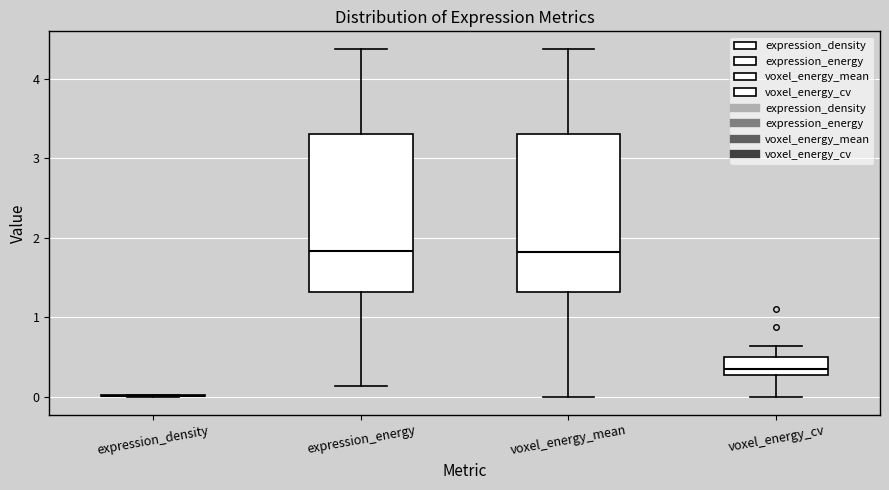

Reading left to right, read every box against the y-axis: the position of its median line, the range the box covers, and the ends of its whiskers. The values are not printed on the chart, so give them approximately, as read against the axis.

expression_density: box collapsed to a line at 0.0, whiskers 0.0 to 0.0
expression_energy: median 1.8, box 1.3 to 3.3, whiskers 0.1 to 4.4
voxel_energy_mean: median 1.8, box 1.3 to 3.3, whiskers 0.0 to 4.4
voxel_energy_cv: median 0.4, box 0.3 to 0.5, whiskers 0.0 to 0.6